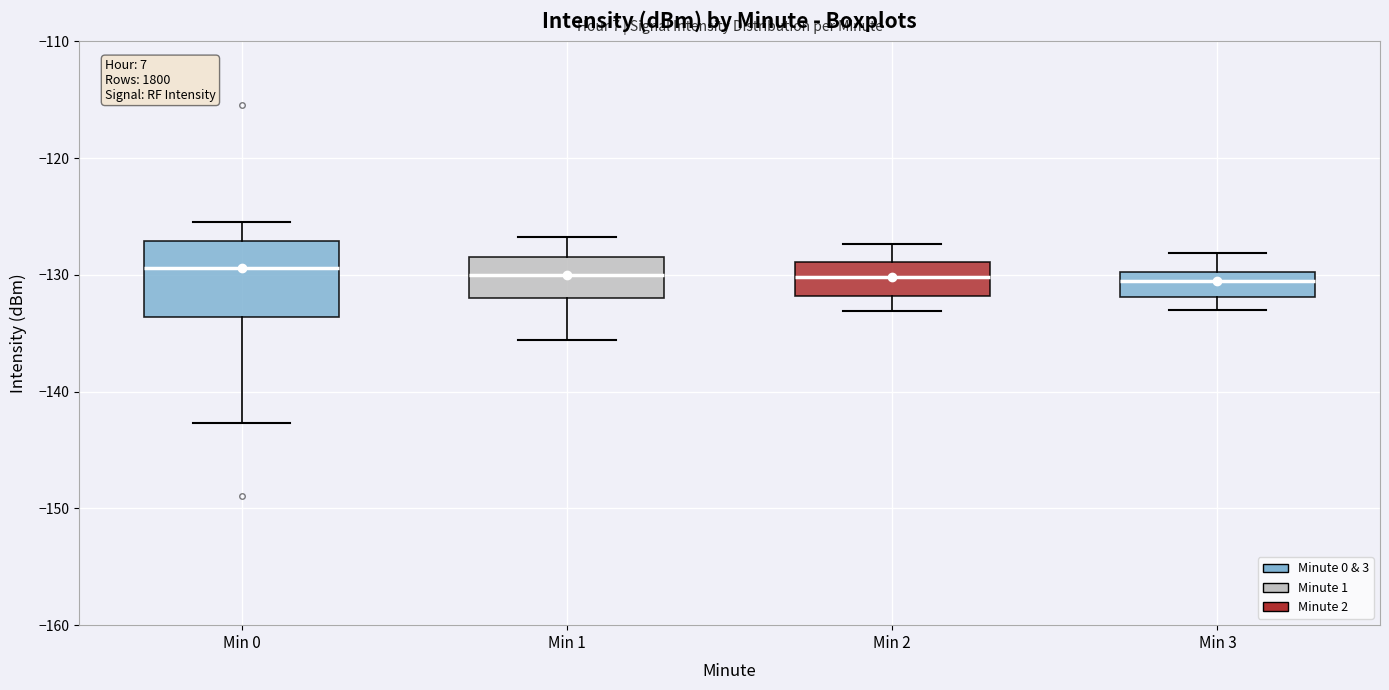

Reading left to right, read every box against the y-axis: the position of its median line, the range the box covers, and the ends of its whiskers. The values are not printed on the chart, so give them approximately, as read against the axis.

Min 0: median -129, box -134 to -127, whiskers -143 to -126
Min 1: median -130, box -132 to -128, whiskers -136 to -127
Min 2: median -130, box -132 to -129, whiskers -133 to -127
Min 3: median -130 (inside the box), box -132 to -130, whiskers -133 to -128